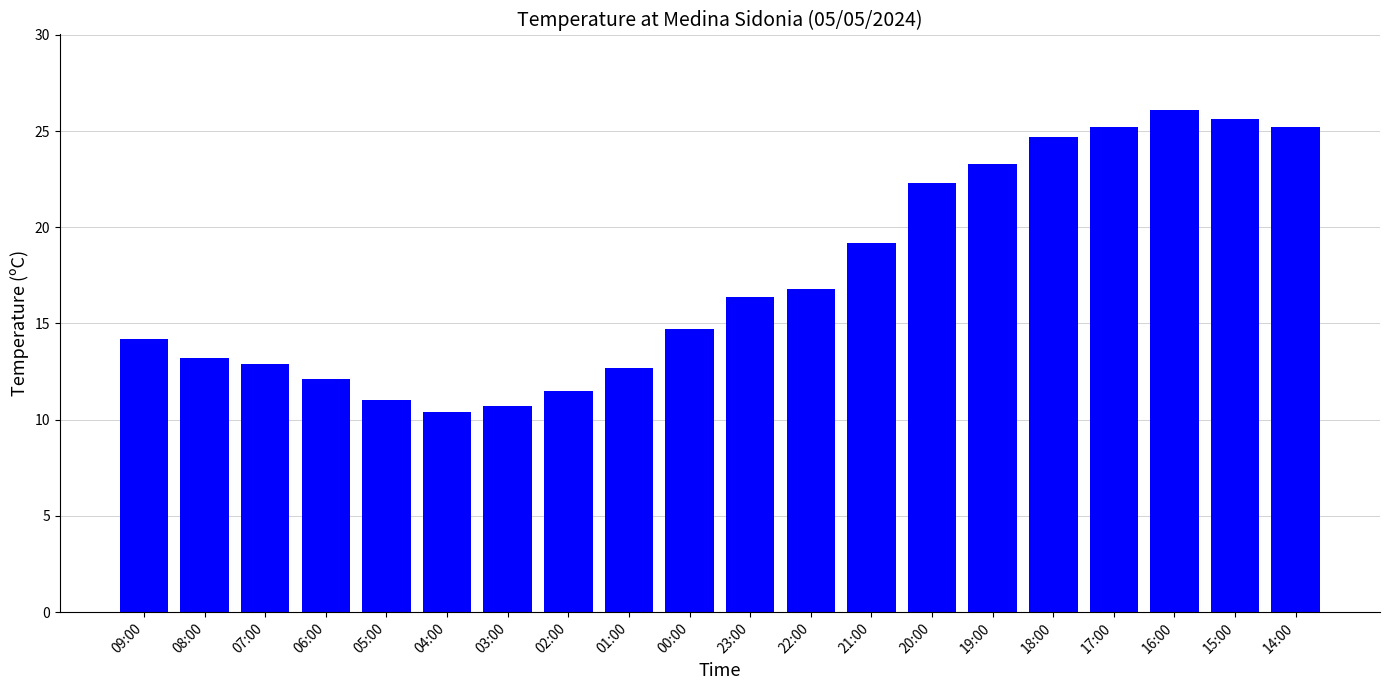

Are the bars grouped side by side (vs. stacked)?

No